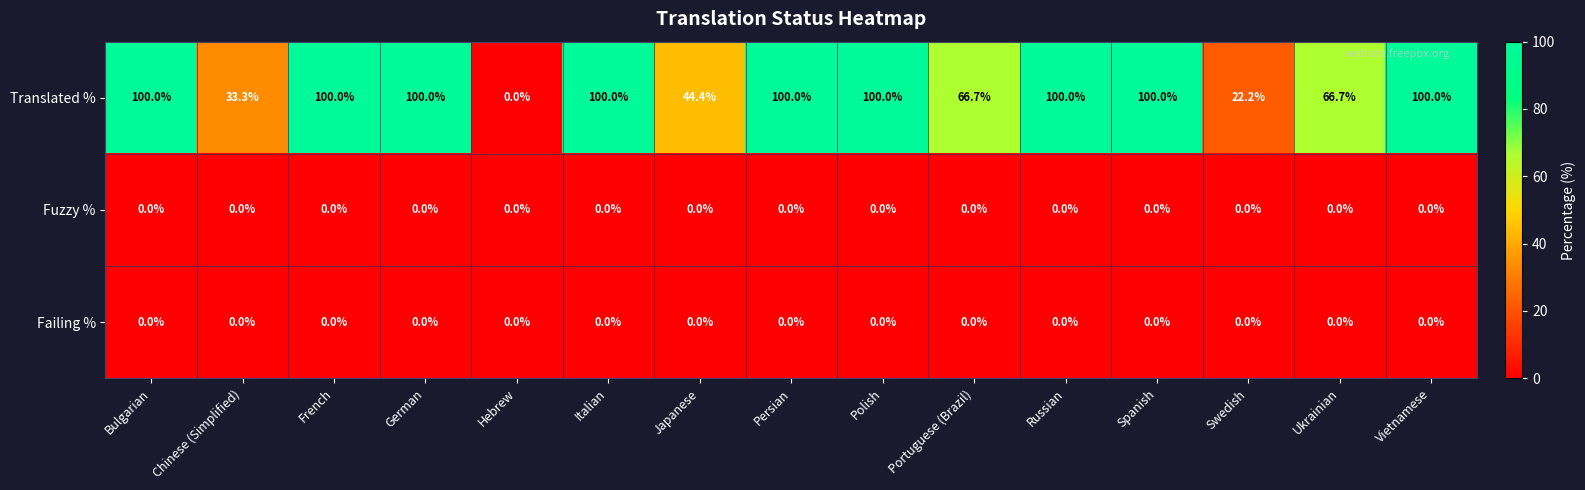

Is the value of Failing % at Portuguese (Brazil) greater than the value of Translated % at Vietnamese?

No